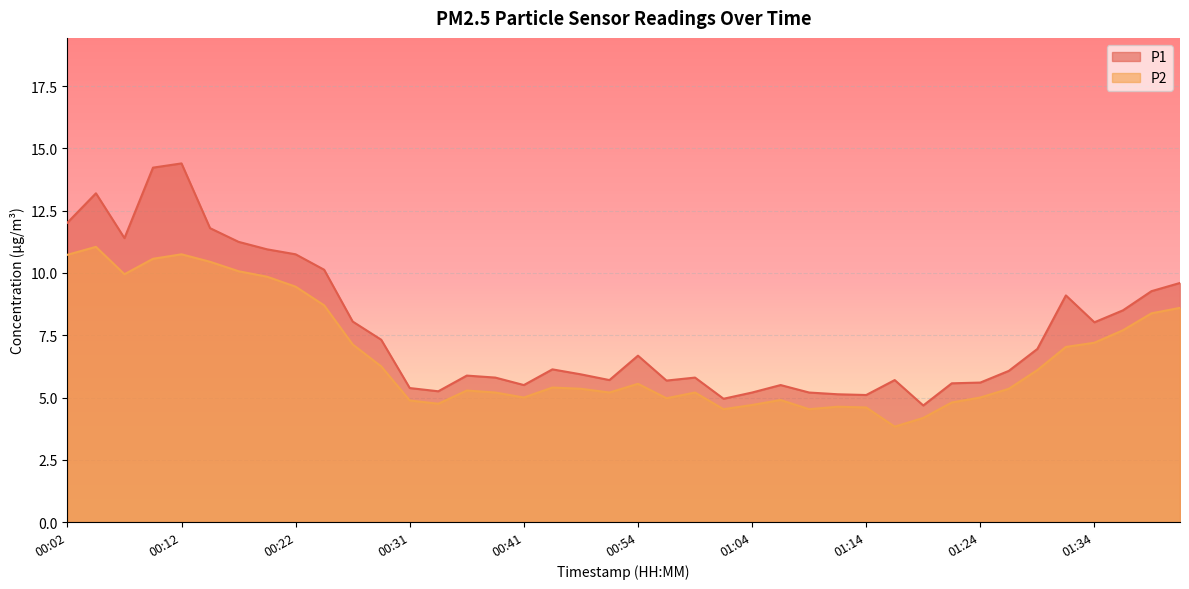

Reading left to right, list all the values displayed in this chart.

P1: 00:02=12.0	00:04=13.2	00:07=11.4	00:09=14.2	00:12=14.4	00:14=11.8	00:17=11.2	00:19=10.9	00:22=10.8	00:24=10.1	00:27=8.1	00:29=7.3	00:31=5.4	00:34=5.2	00:36=5.9	00:39=5.8	00:41=5.5	00:44=6.1	00:46=5.9	00:51=5.7	00:54=6.7	00:56=5.7	00:59=5.8	01:02=5.0	01:04=5.2	01:06=5.5	01:09=5.2	01:11=5.1	01:14=5.1	01:16=5.7	01:19=4.7	01:21=5.6	01:24=5.6	01:26=6.1	01:29=7.0	01:31=9.1	01:34=8.0	01:36=8.5	01:39=9.3	01:41=9.6
P2: 00:02=10.7	00:04=11.1	00:07=9.9	00:09=10.6	00:12=10.8	00:14=10.4	00:17=10.1	00:19=9.8	00:22=9.4	00:24=8.7	00:27=7.1	00:29=6.2	00:31=4.9	00:34=4.8	00:36=5.3	00:39=5.2	00:41=5.0	00:44=5.4	00:46=5.3	00:51=5.2	00:54=5.5	00:56=5.0	00:59=5.2	01:02=4.5	01:04=4.7	01:06=4.9	01:09=4.5	01:11=4.6	01:14=4.6	01:16=3.8	01:19=4.2	01:21=4.8	01:24=5.0	01:26=5.3	01:29=6.1	01:31=7.0	01:34=7.2	01:36=7.7	01:39=8.4	01:41=8.6